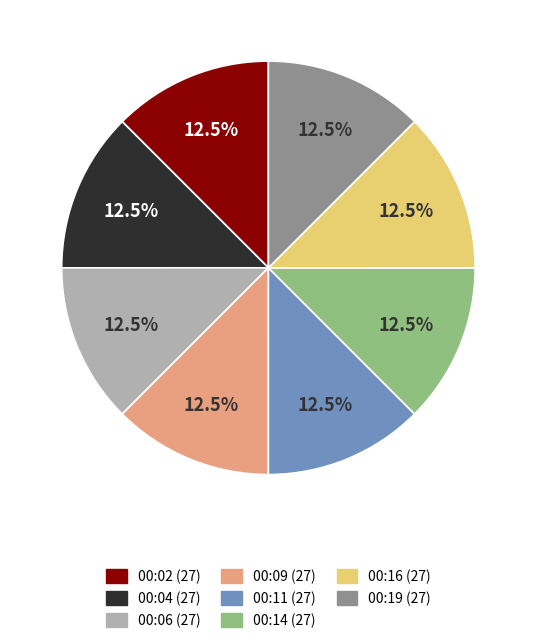

Is there any slice that represents more than half of the pie?

No